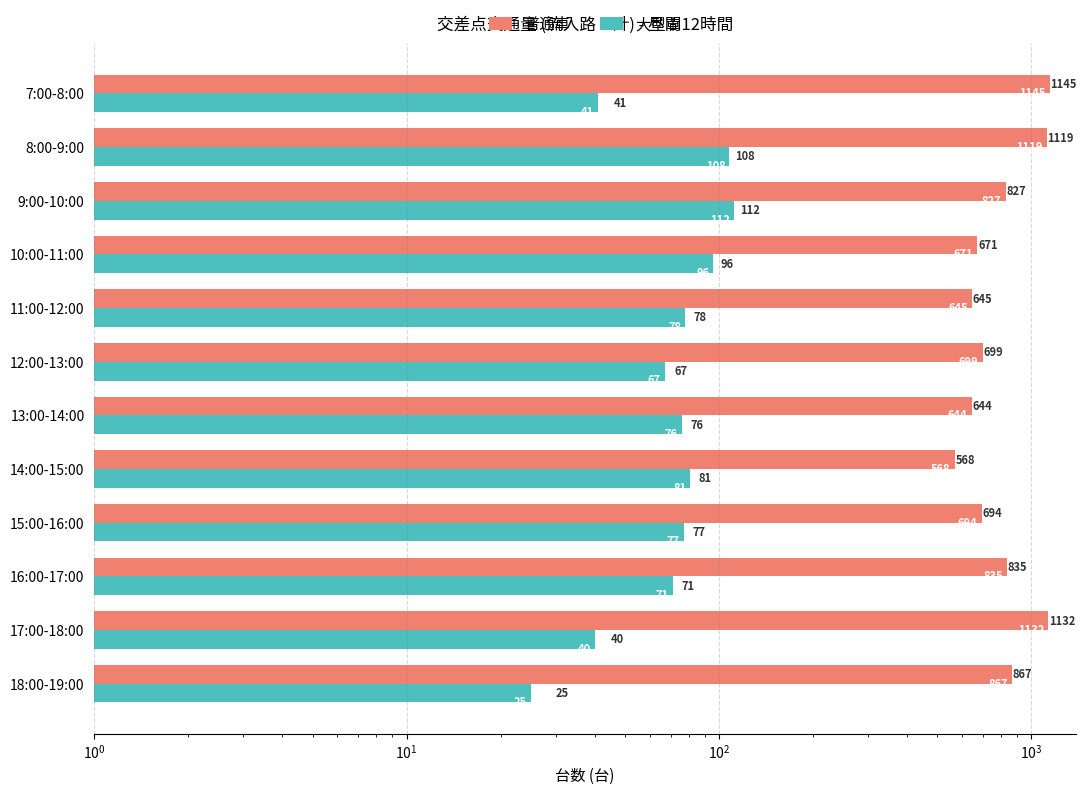

The value of 大型車 at 10:00-11:00 is 96. True or false?

True